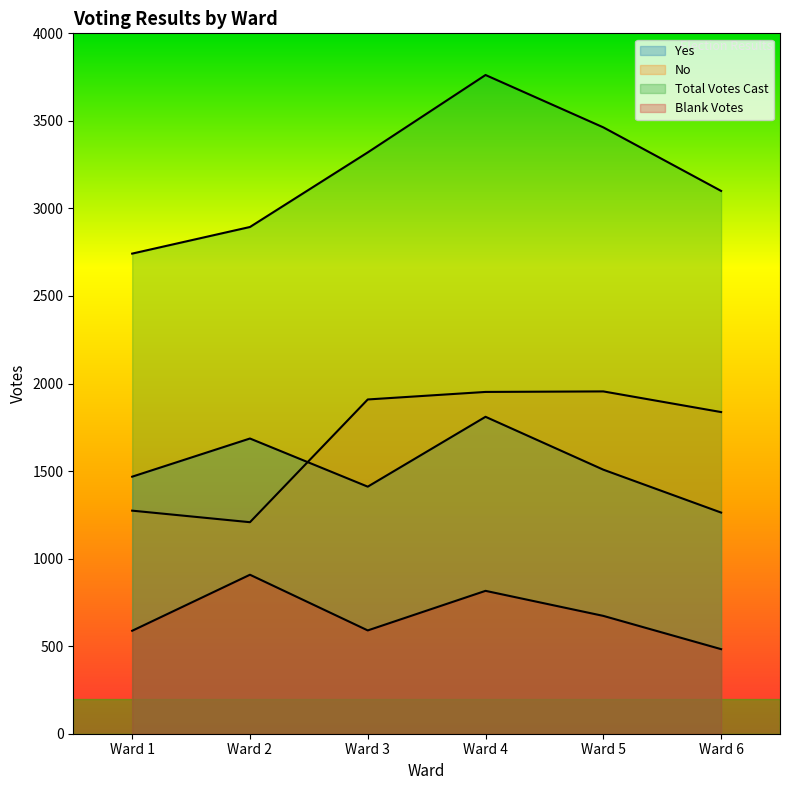

What is the sum of the Total Votes Cast values at Ward 4 and Ward 1?

6504